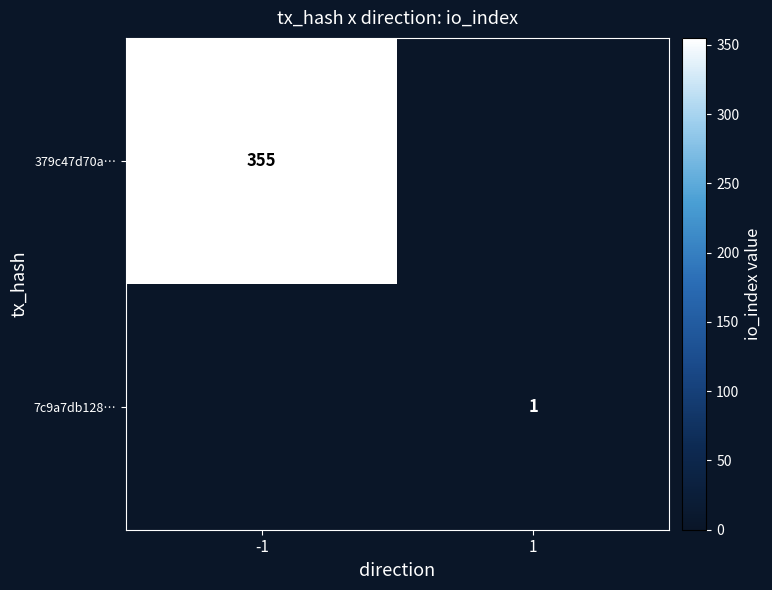

The 7c9a7db128… series shows 2 at 1. True or false?

False